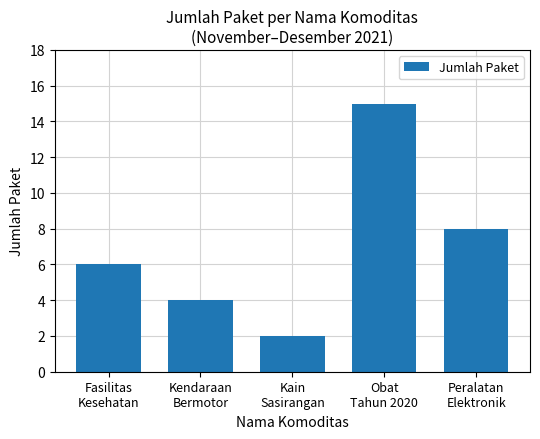

The chart shows a value of 6 at Obat
Tahun 2020. True or false?

False